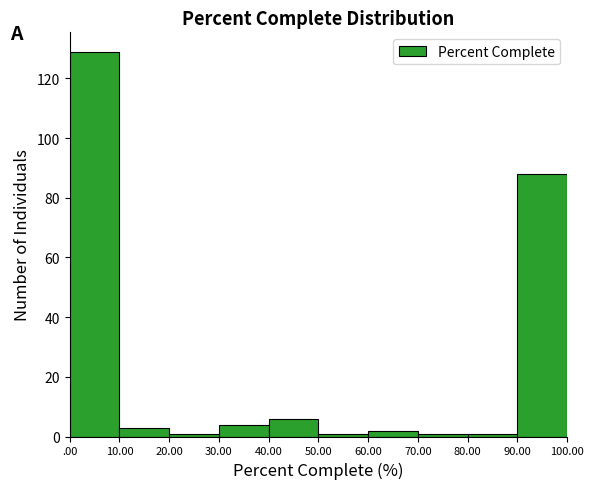

Reading right to left, list all the values displayed in this chart.

88	1	1	2	1	6	4	1	3	129